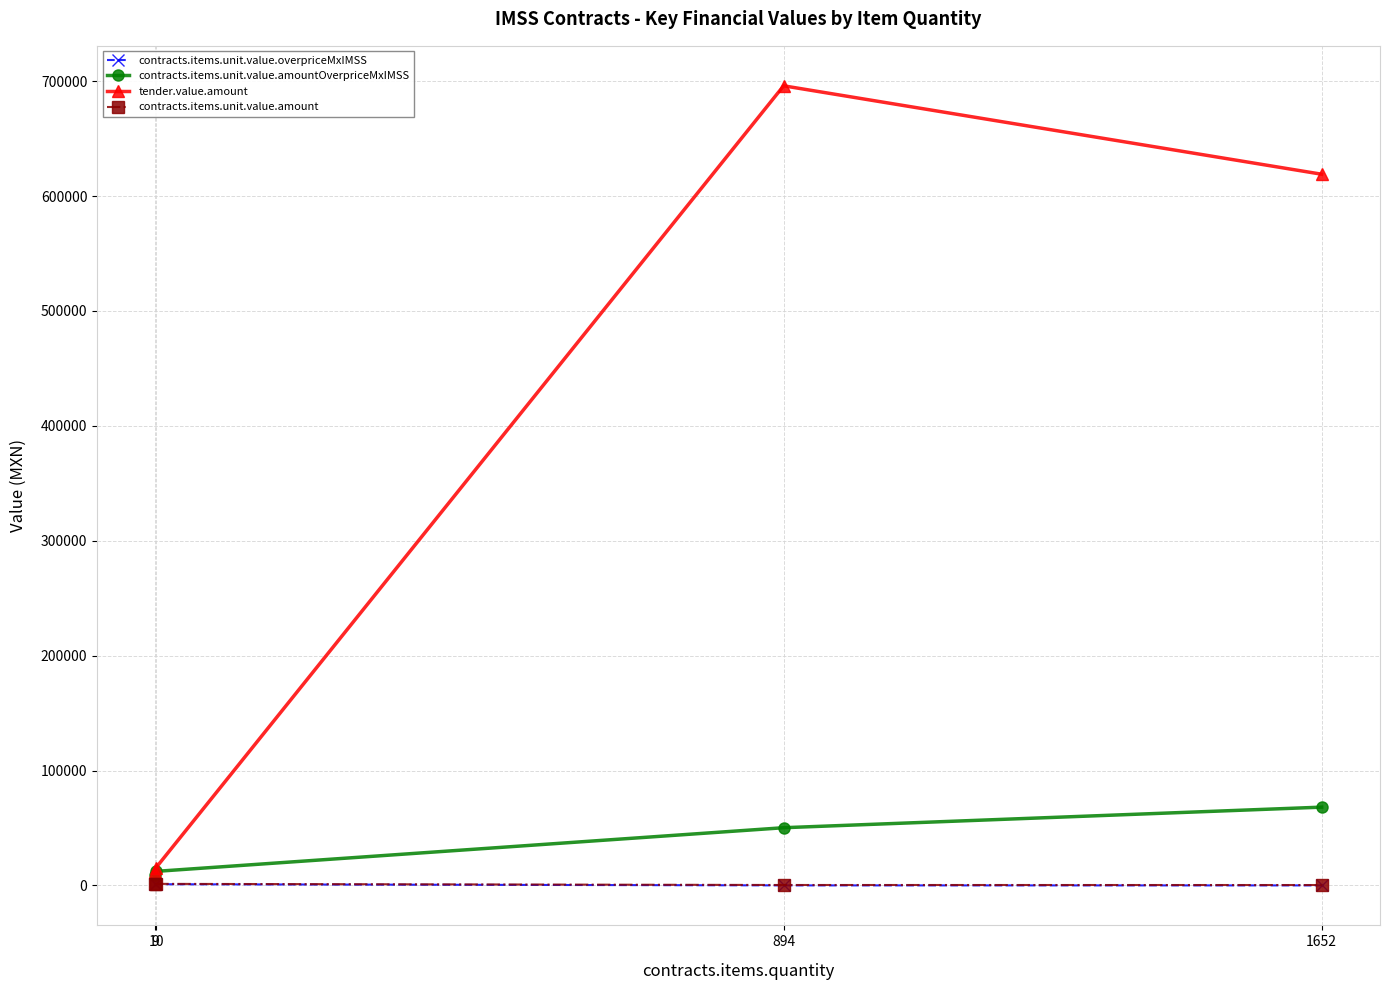

Which series has the widest spread of values?

tender.value.amount